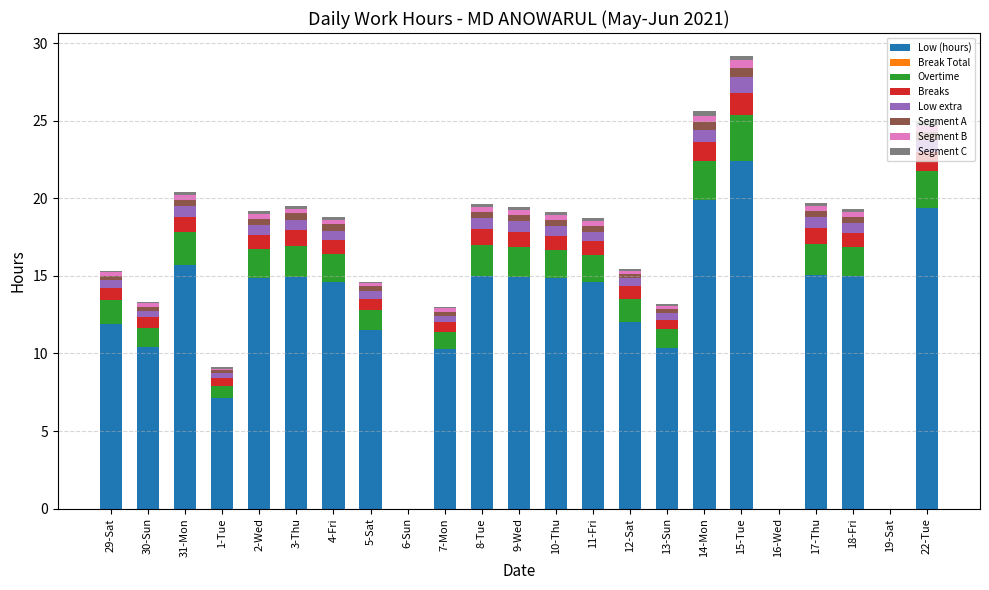

Is it true that Low (hours) equals 14.9 at 10-Thu?

True